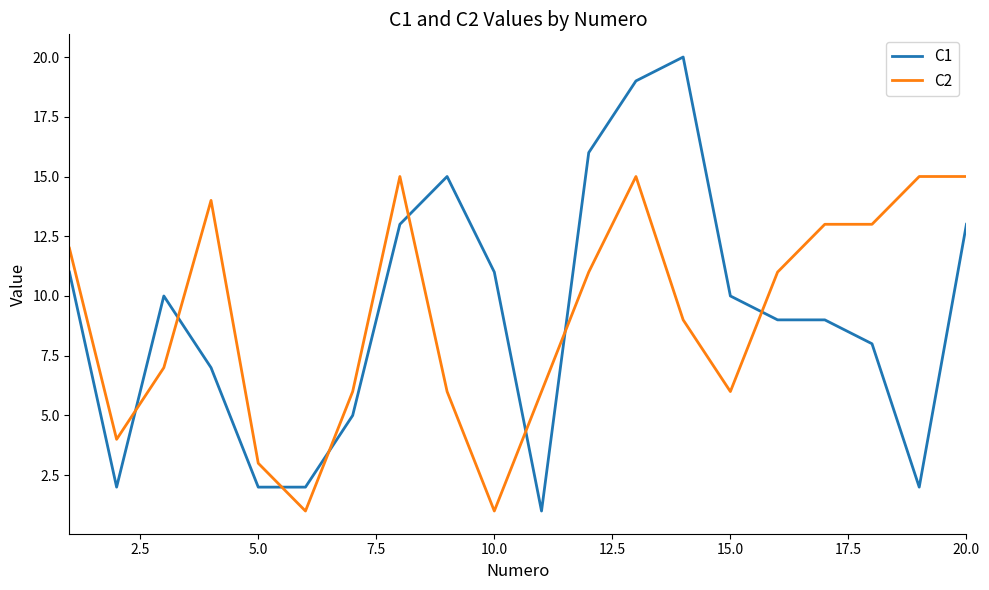

Count the C1 values in the range 5 to 13.

11